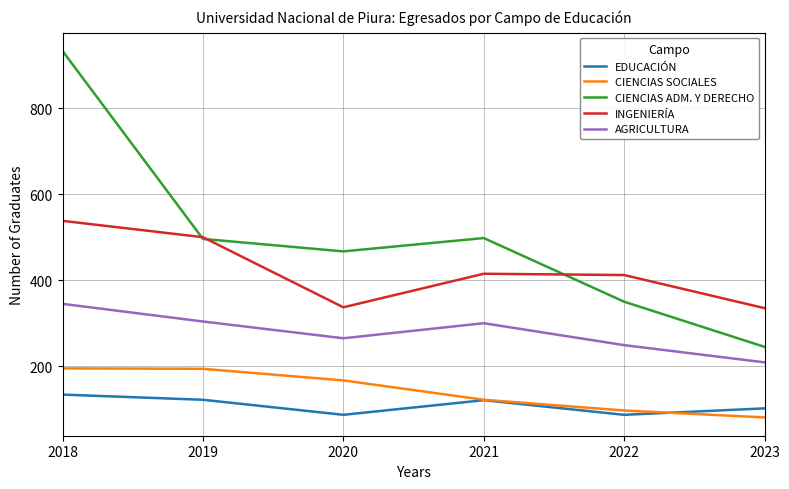

What is the difference between the INGENIERÍA values at 2020 and 2021?

78